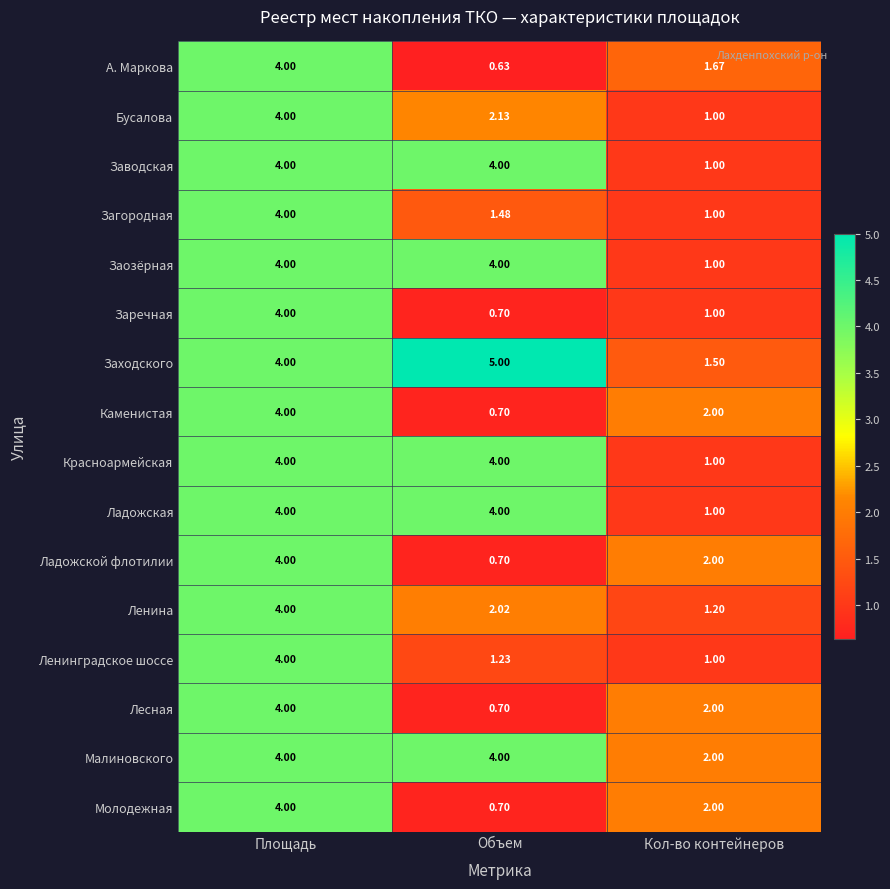

At which category is the sum across all series the highest?

Площадь